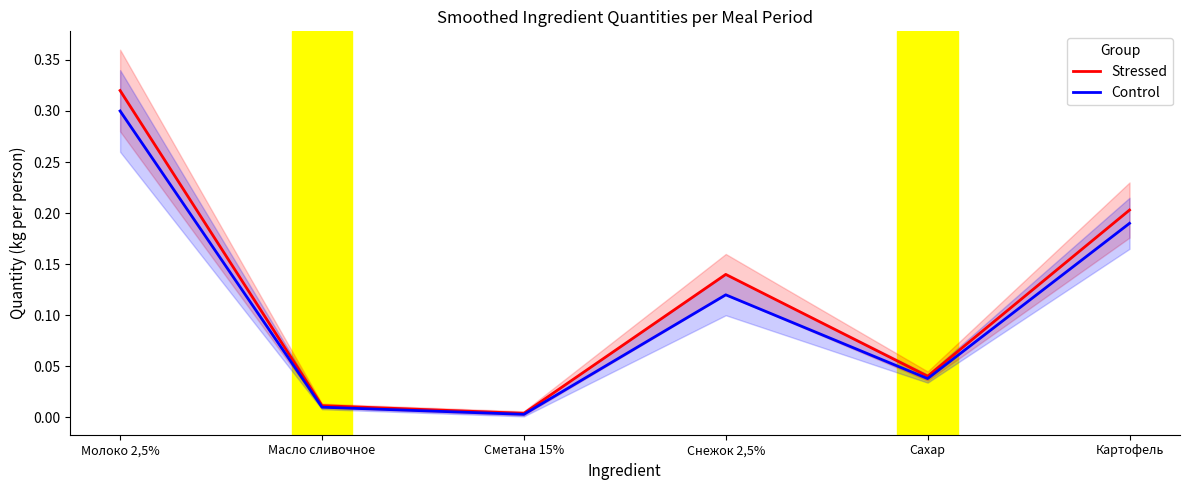

Rank the series at Масло сливочное from highest to lowest value.

Stressed, Control